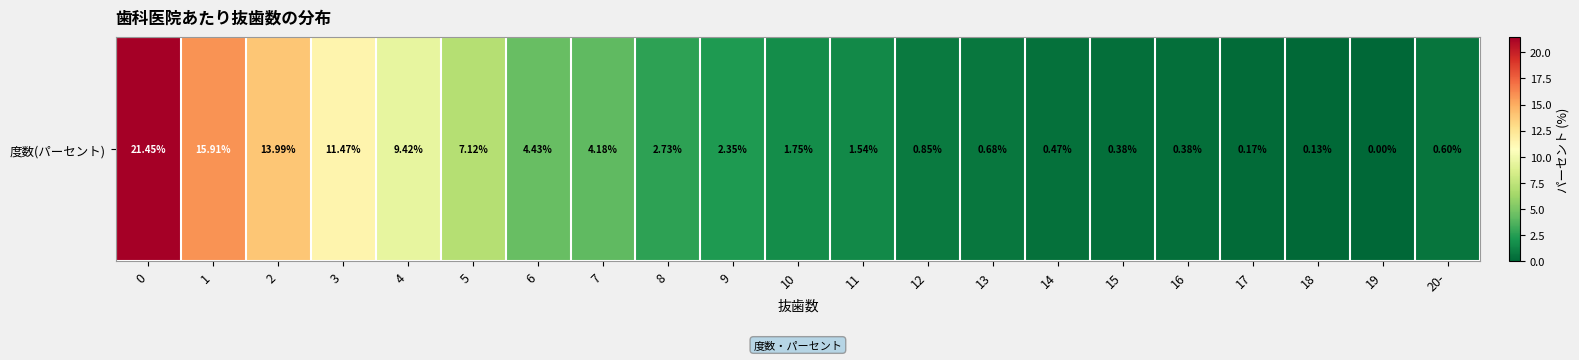

At which label is the value closest to 10?

4